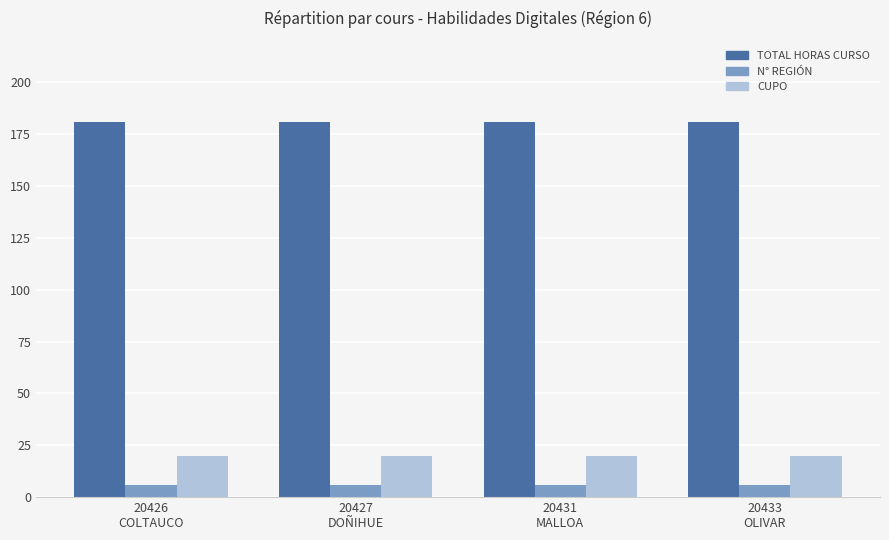

Which series has the largest total across all categories?

TOTAL HORAS CURSO